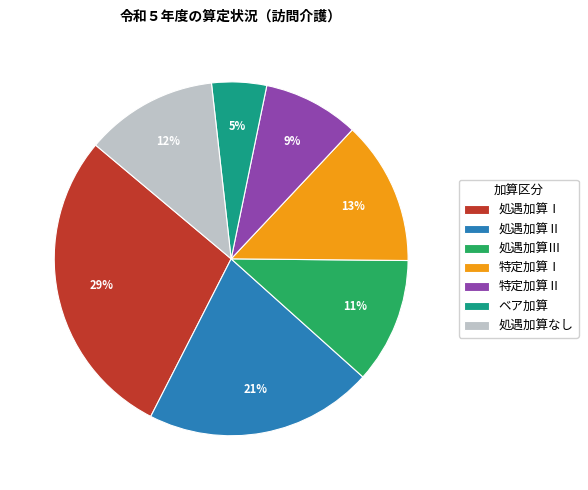

To the nearest percent, what is the average slice percentage?

14%